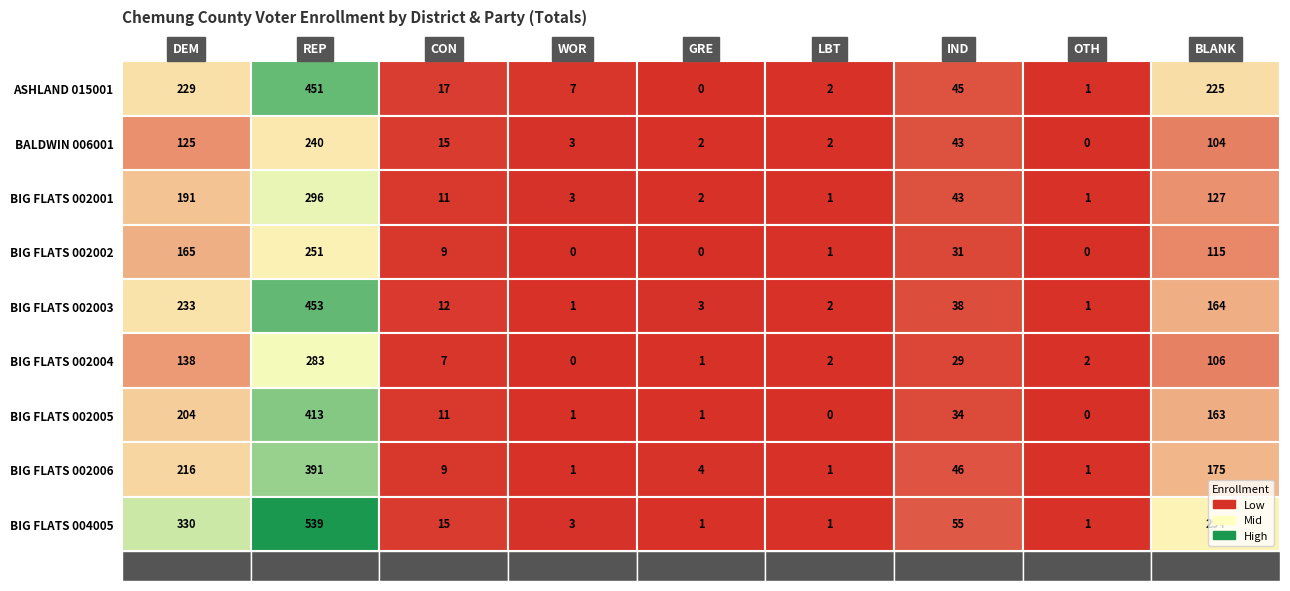

Reading right to left, what are all the values shown in this chart?

ASHLAND 015001: 8=225	7=1	6=45	5=2	4=0	3=7	2=17	1=451	0=229
BALDWIN 006001: 8=104	7=0	6=43	5=2	4=2	3=3	2=15	1=240	0=125
BIG FLATS 002001: 8=127	7=1	6=43	5=1	4=2	3=3	2=11	1=296	0=191
BIG FLATS 002002: 8=115	7=0	6=31	5=1	4=0	3=0	2=9	1=251	0=165
BIG FLATS 002003: 8=164	7=1	6=38	5=2	4=3	3=1	2=12	1=453	0=233
BIG FLATS 002004: 8=106	7=2	6=29	5=2	4=1	3=0	2=7	1=283	0=138
BIG FLATS 002005: 8=163	7=0	6=34	5=0	4=1	3=1	2=11	1=413	0=204
BIG FLATS 002006: 8=175	7=1	6=46	5=1	4=4	3=1	2=9	1=391	0=216
BIG FLATS 004005: 8=254	7=1	6=55	5=1	4=1	3=3	2=15	1=539	0=330